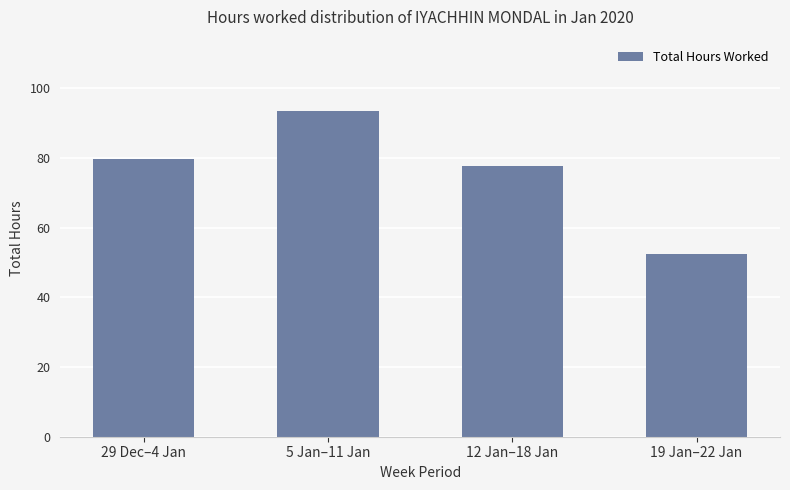

What is the ratio of the value at 5 Jan–11 Jan to the value at 29 Dec–4 Jan?

1.2